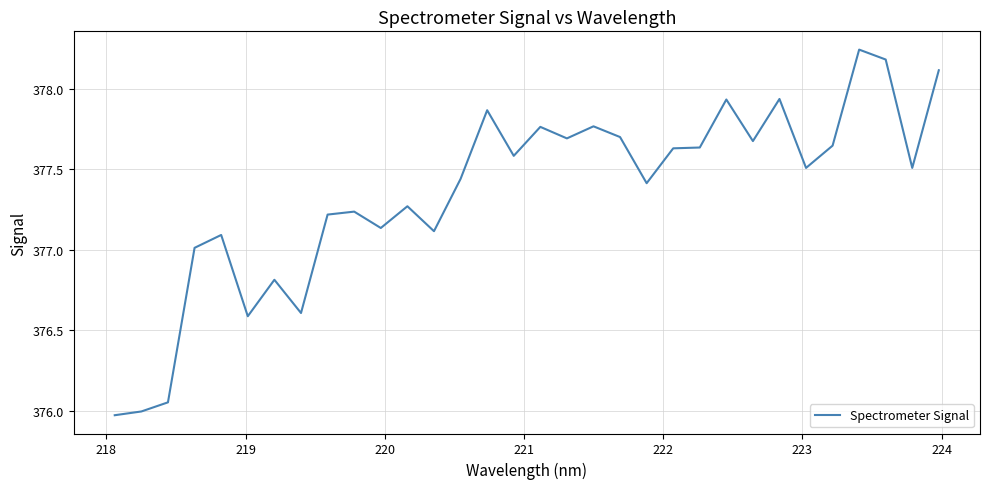

What is the difference between the maximum and minimum values?

2.3